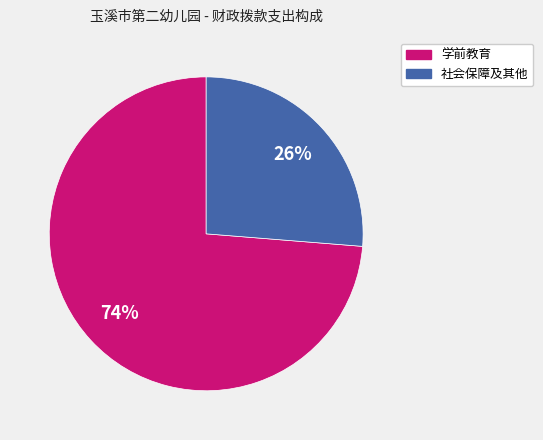

Is there a majority slice in this chart?

Yes